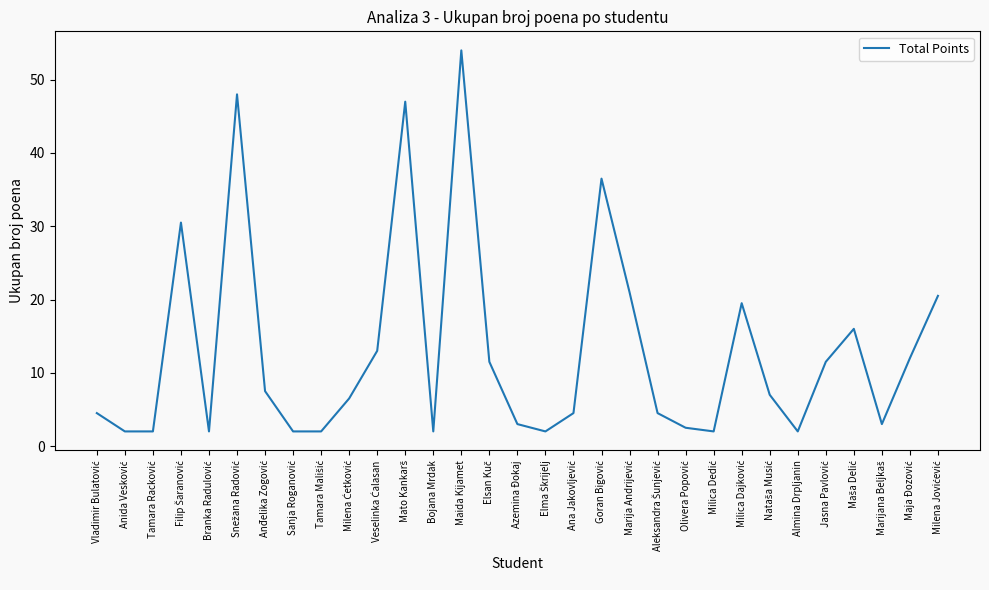

Which category has the highest value across all series?

Maida Kijamet